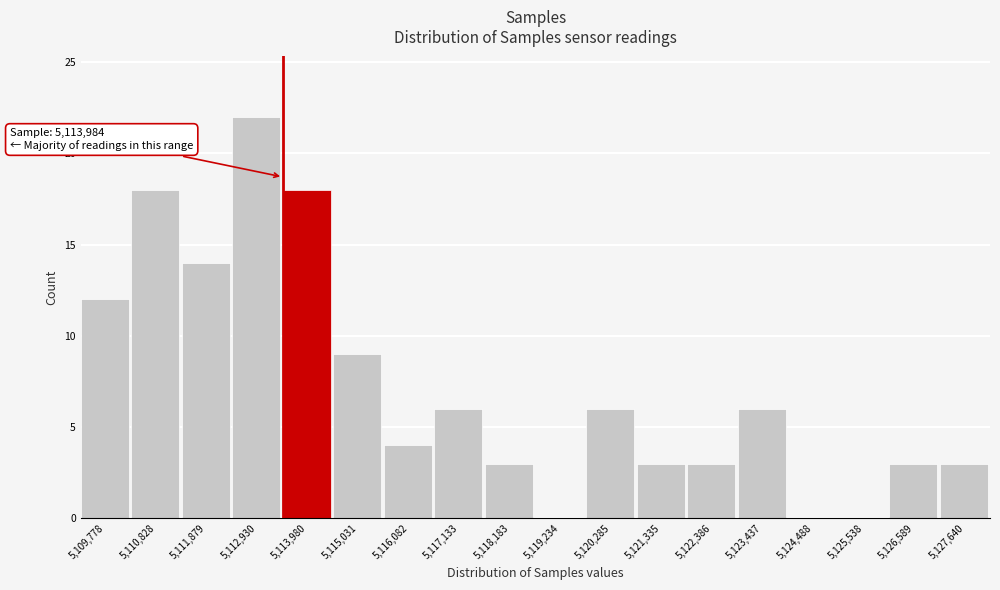

Reading right to left, transcribe all the data shown in this chart.

5,127,640=3	5,126,589=3	5,125,538=0	5,124,488=0	5,123,437=6	5,122,386=3	5,121,335=3	5,120,285=6	5,119,234=0	5,118,183=3	5,117,133=6	5,116,082=4	5,115,031=9	5,113,980=18	5,112,930=22	5,111,879=14	5,110,828=18	5,109,778=12